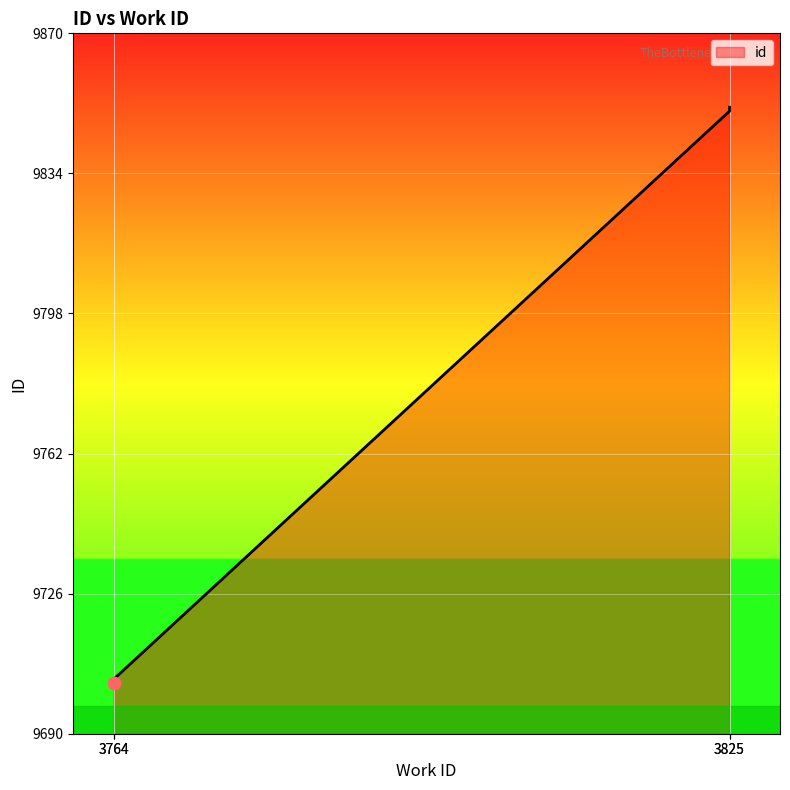

Between 3764 and 3825, which is larger?

3825